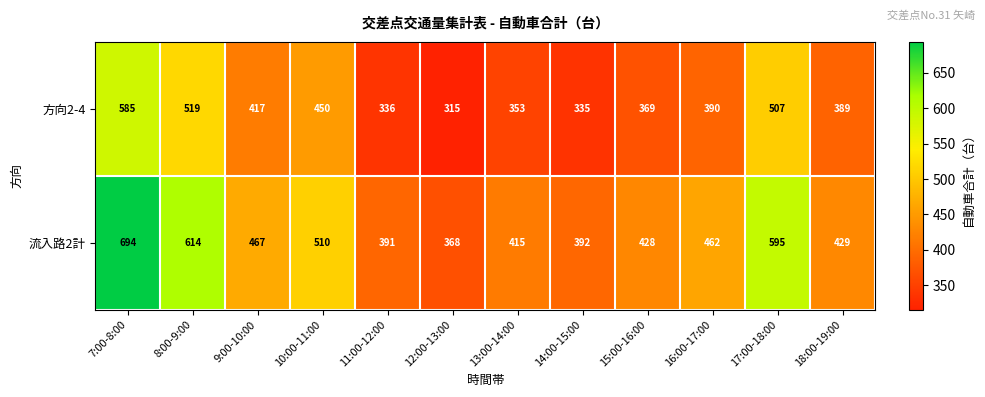

What is the approximate value of 方向2-4 at 18:00-19:00, to the nearest 10?

390